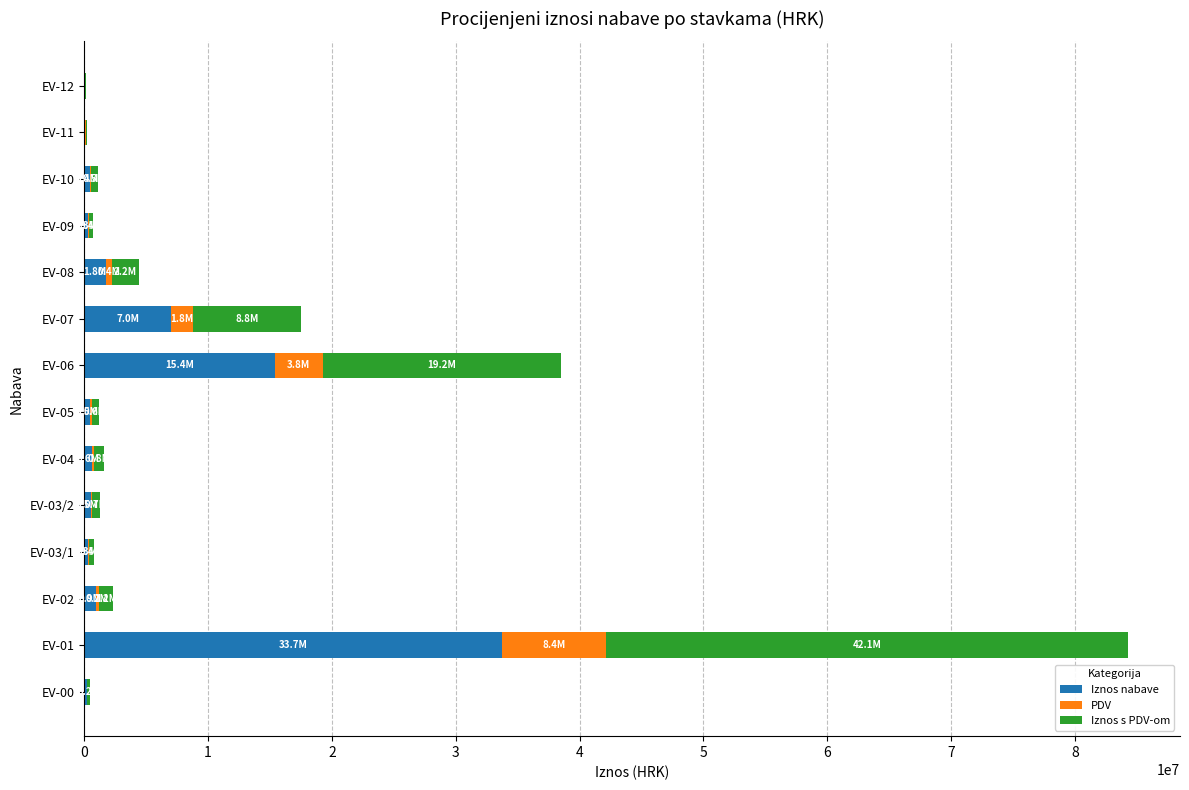

At which category is the sum across all series the highest?

EV-01